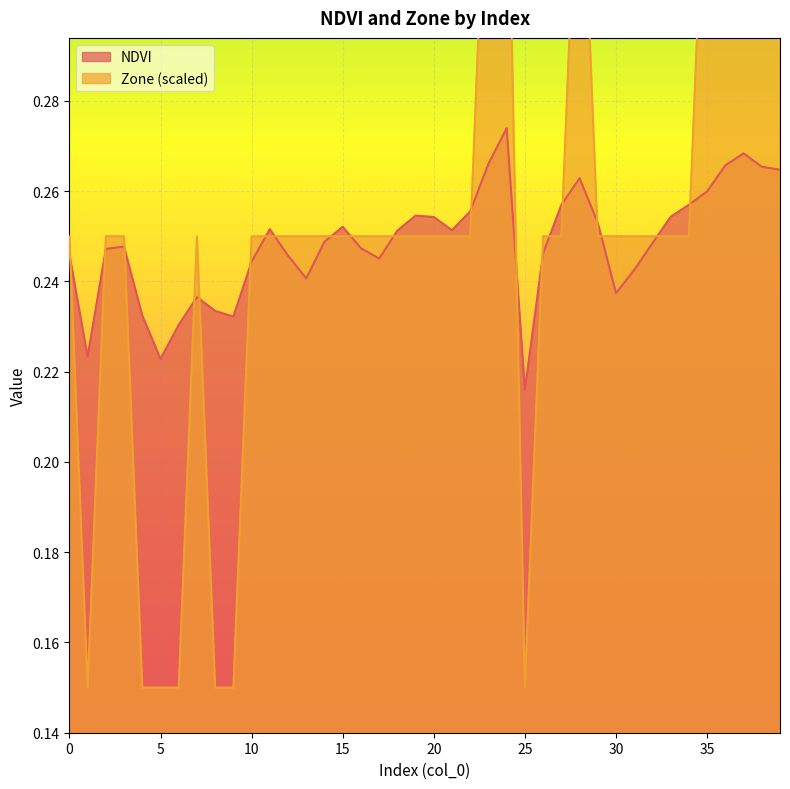

At which category is the sum across all series the highest?

24